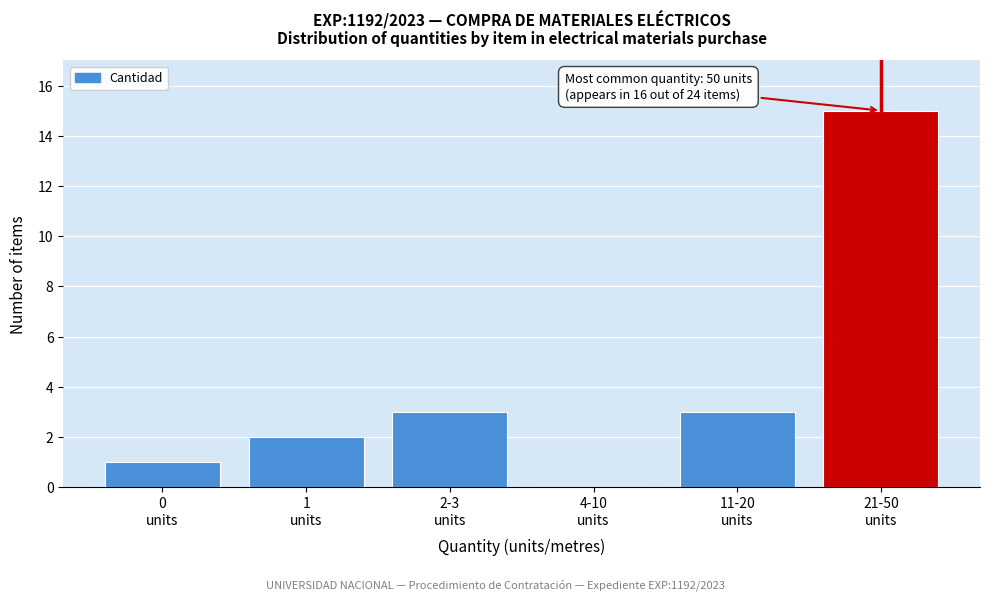

What is the greatest value displayed?

15